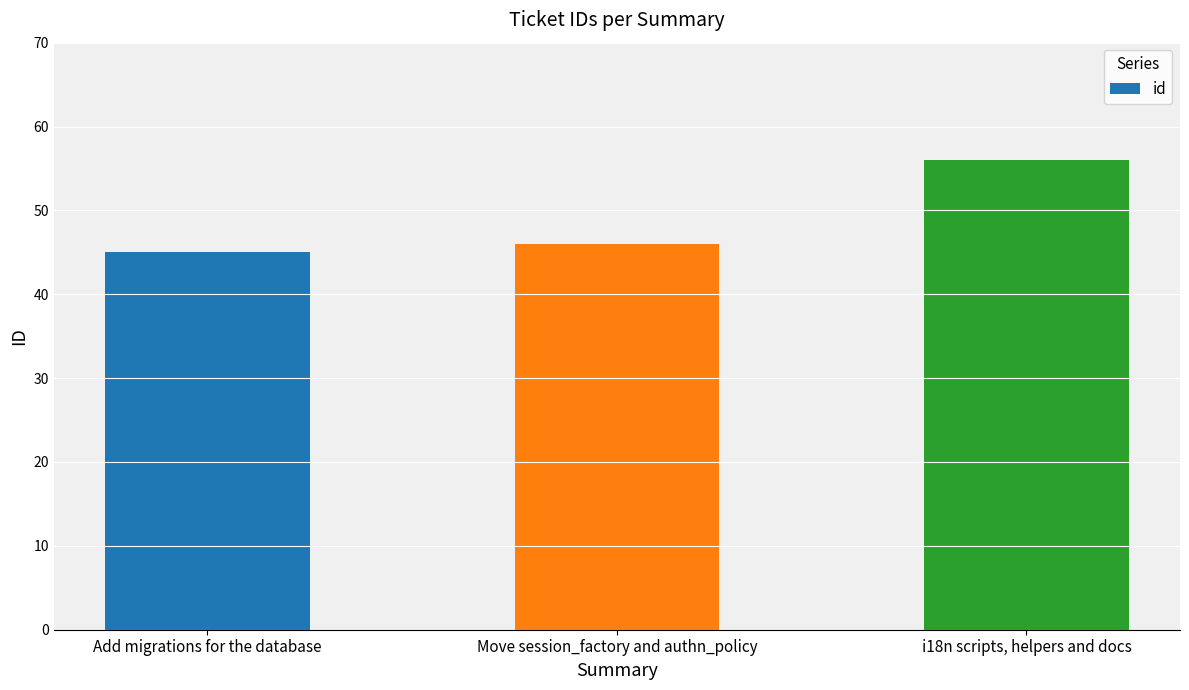

What is the ratio of the value at i18n scripts, helpers and docs to the value at Move session_factory and authn_policy?

1.2